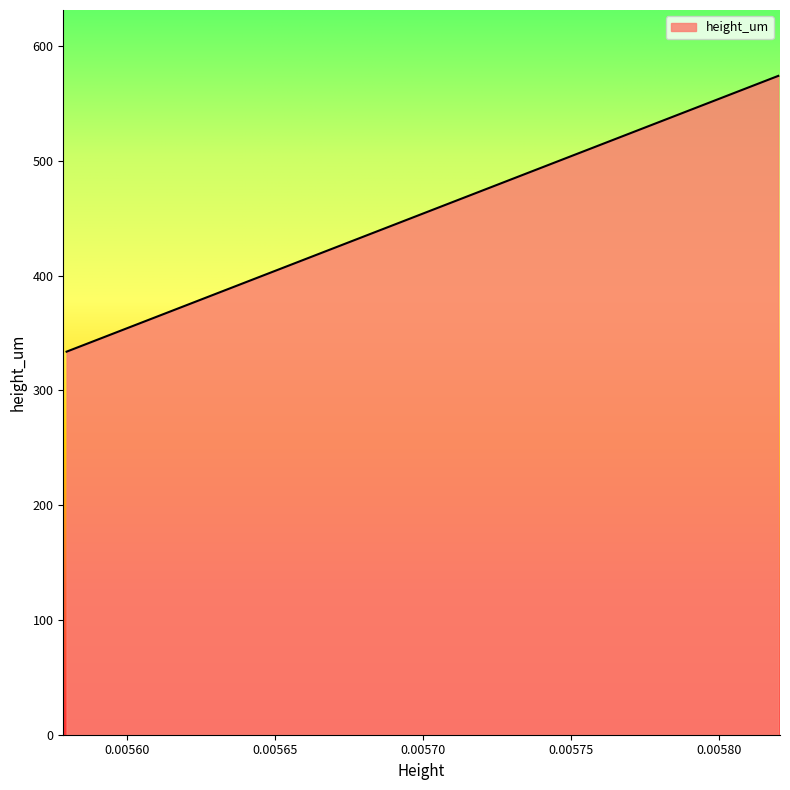

Does the chart have visible grid lines?

No